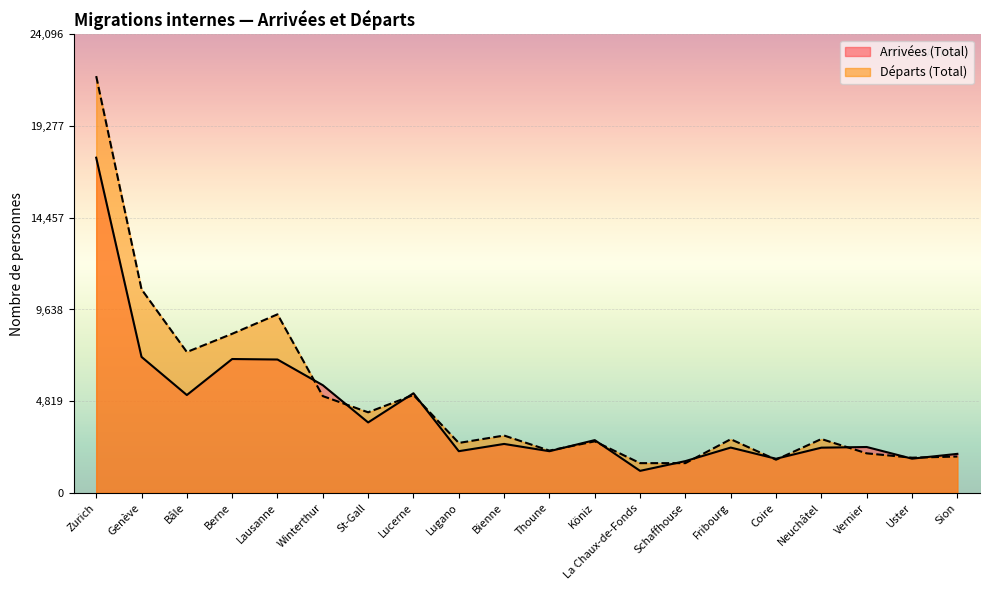

Which category has the highest value in the Arrivées (Total) series?

Zurich